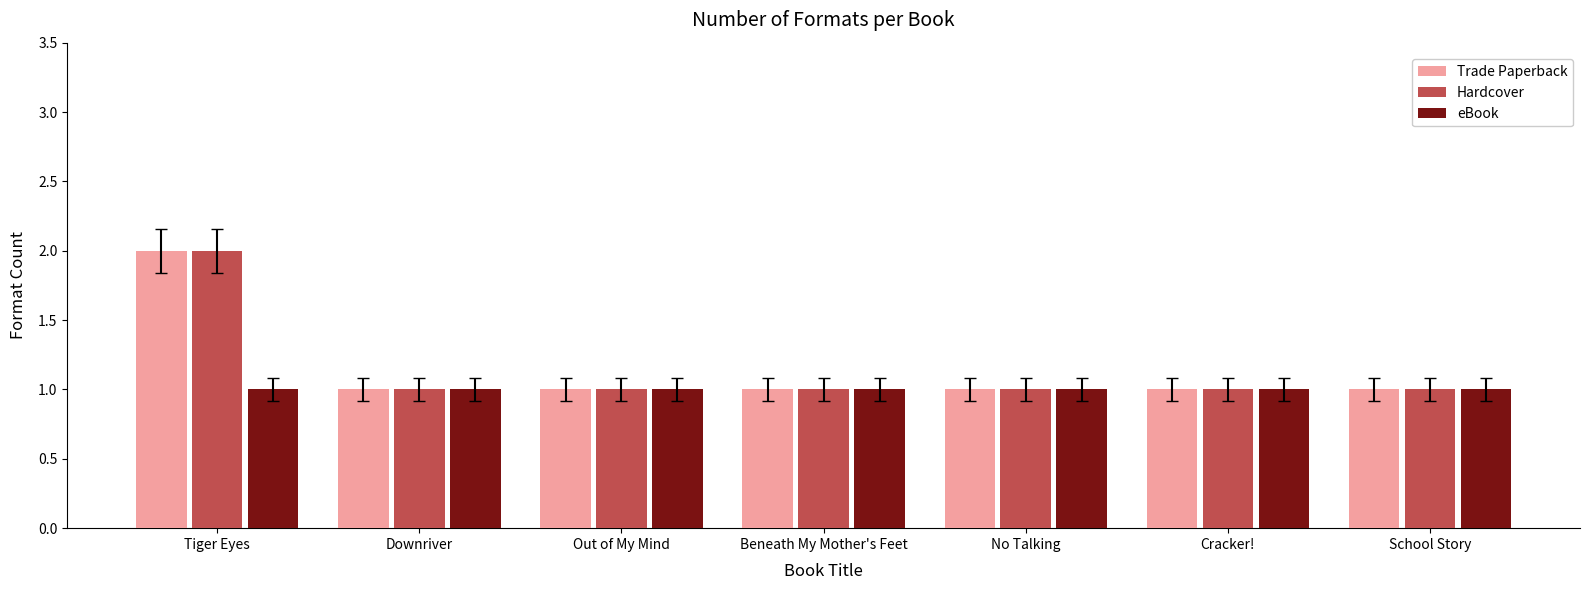

Read the eBook value at No Talking.

1